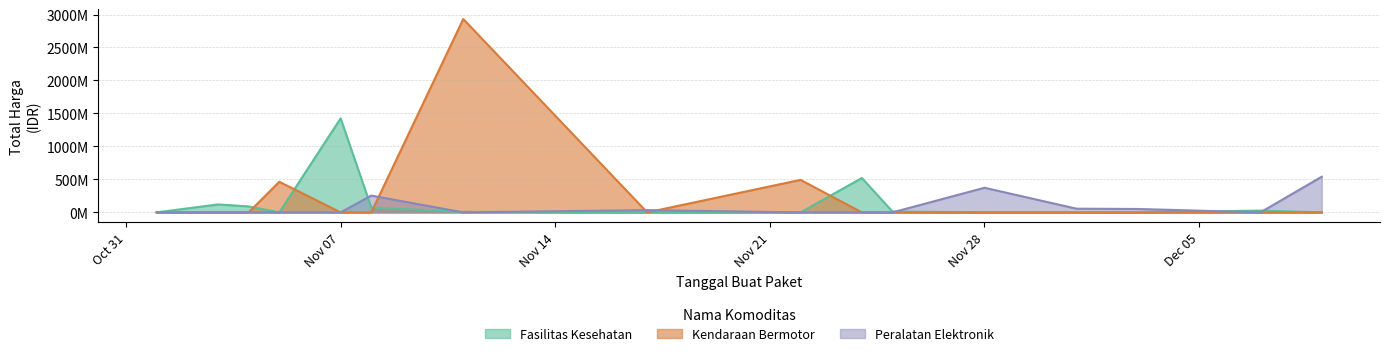

The value of Peralatan Elektronik at 2021-11-07 is -165207089. True or false?

False